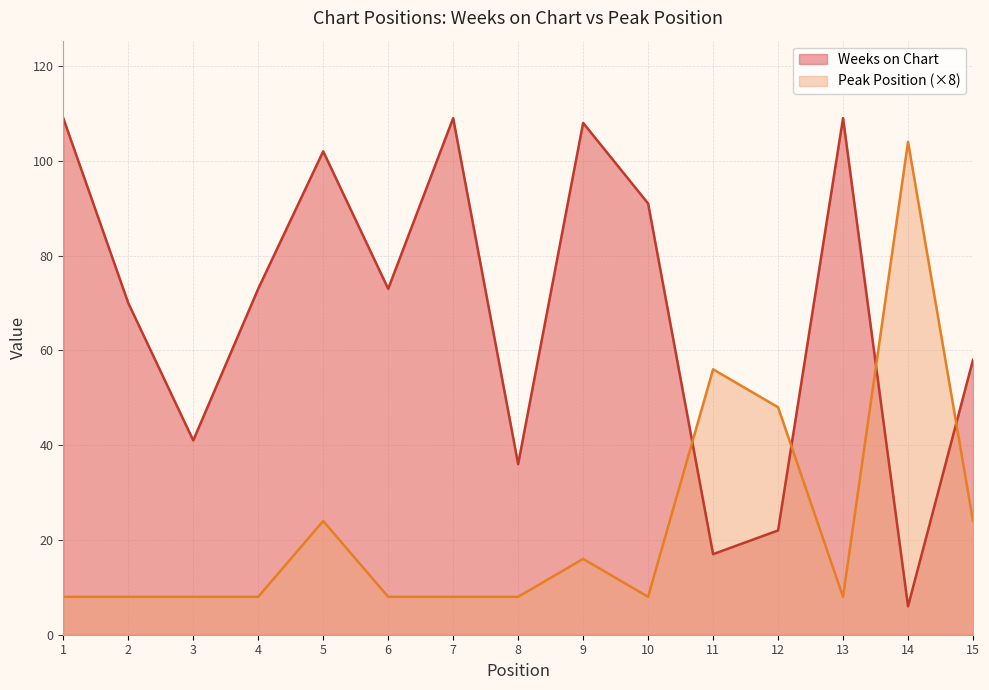

The Weeks on Chart series shows 108 at 9. True or false?

True